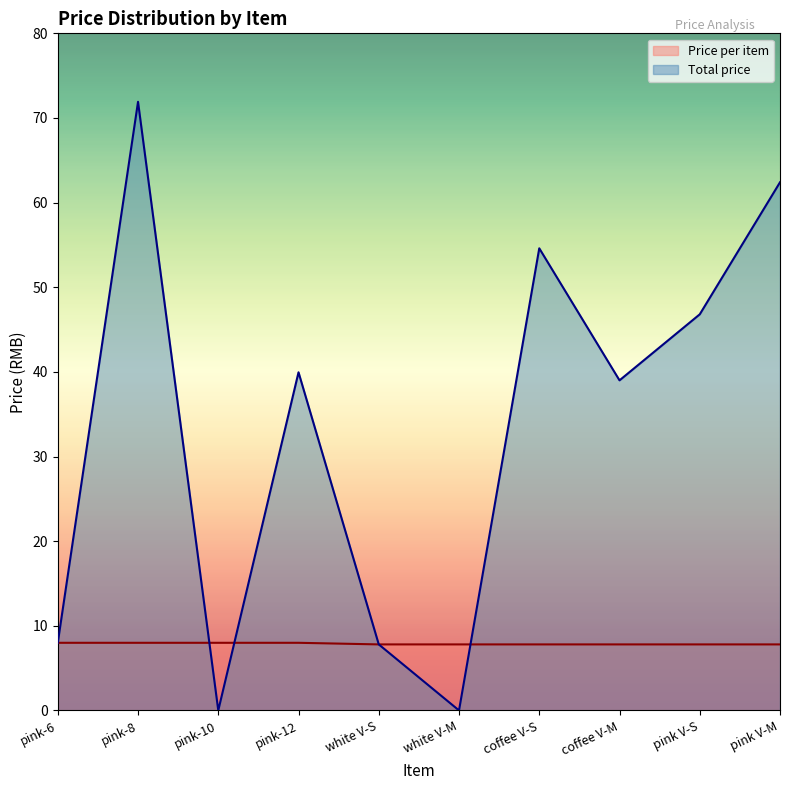

What is the label of the 10th point from the right?

pink-6